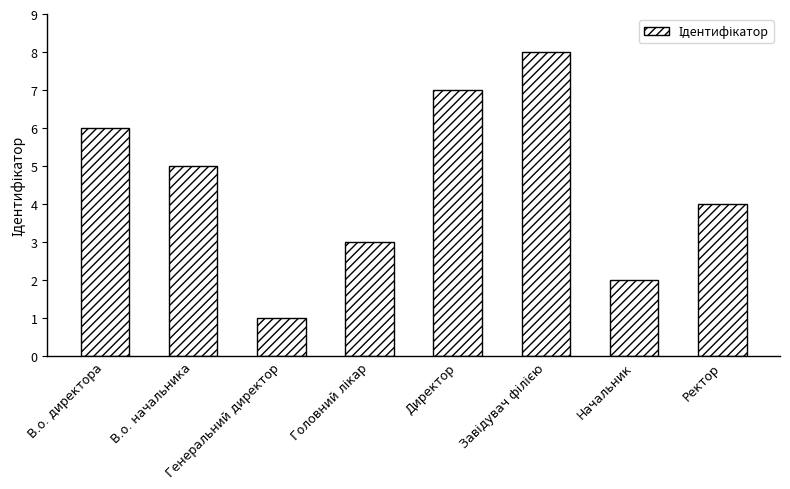

What is the maximum value shown in the chart?

8